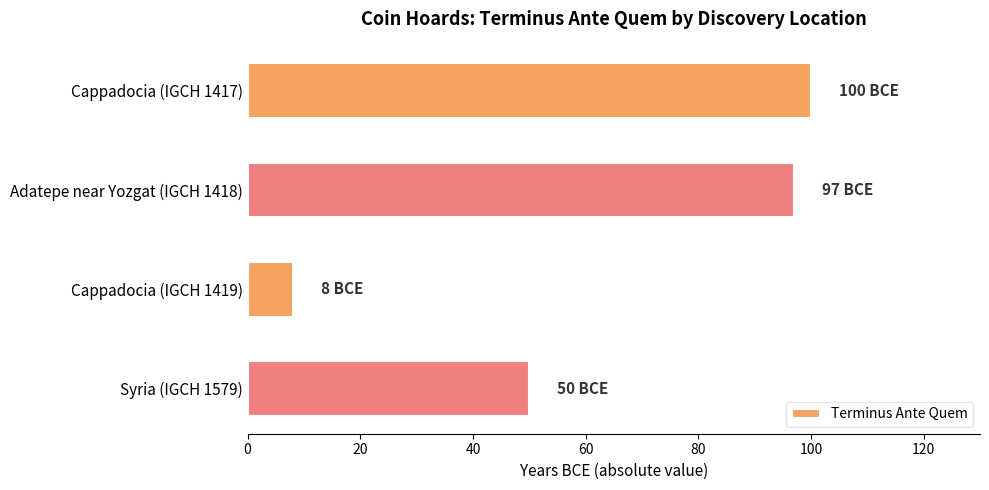

The value at Adatepe near Yozgat (IGCH 1418) is 97. True or false?

True